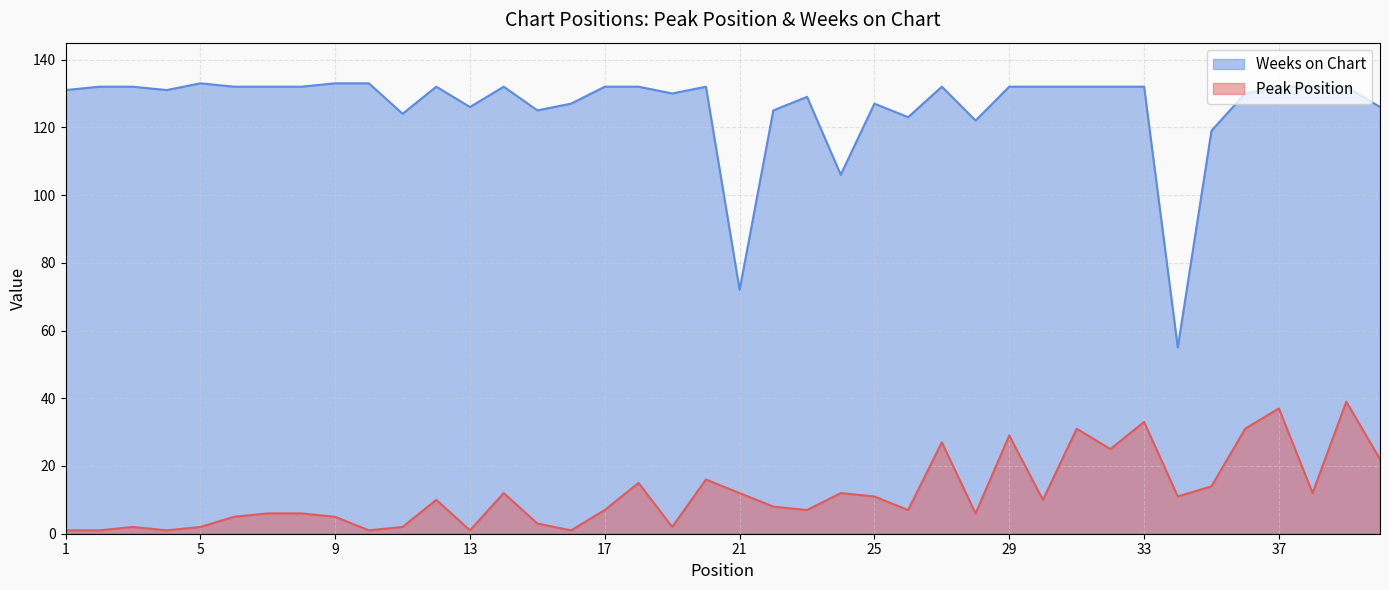

Does the chart display data point markers on the line(s)?

No